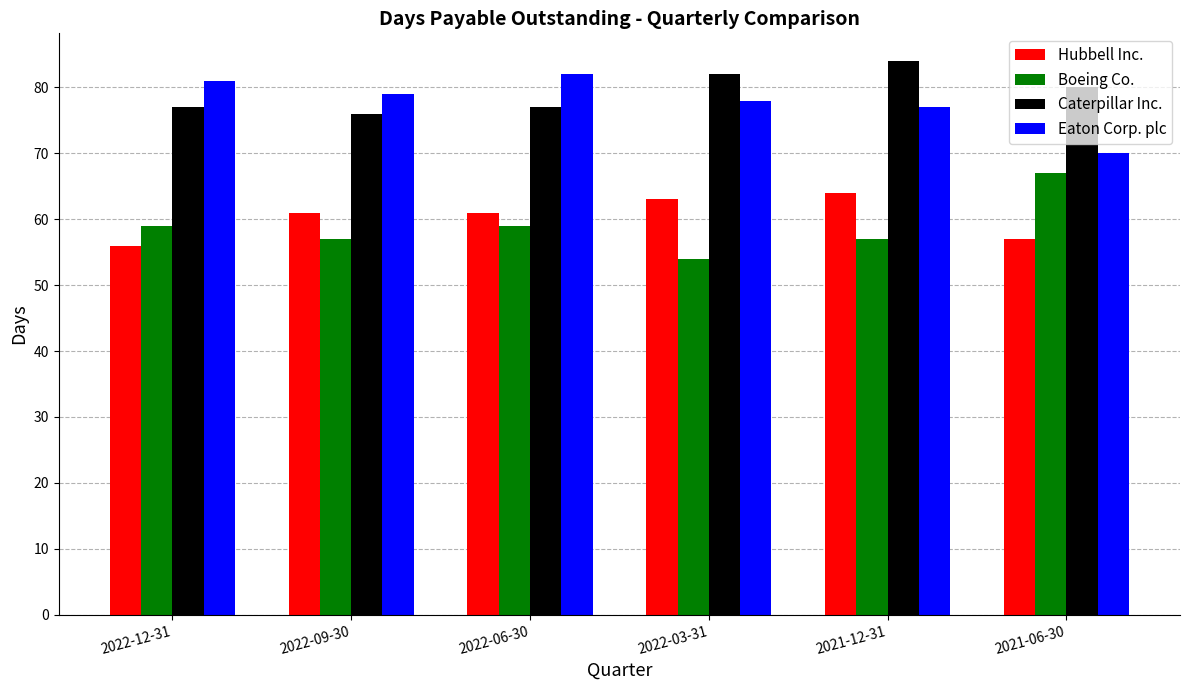

Which series has the largest total across all categories?

Caterpillar Inc.